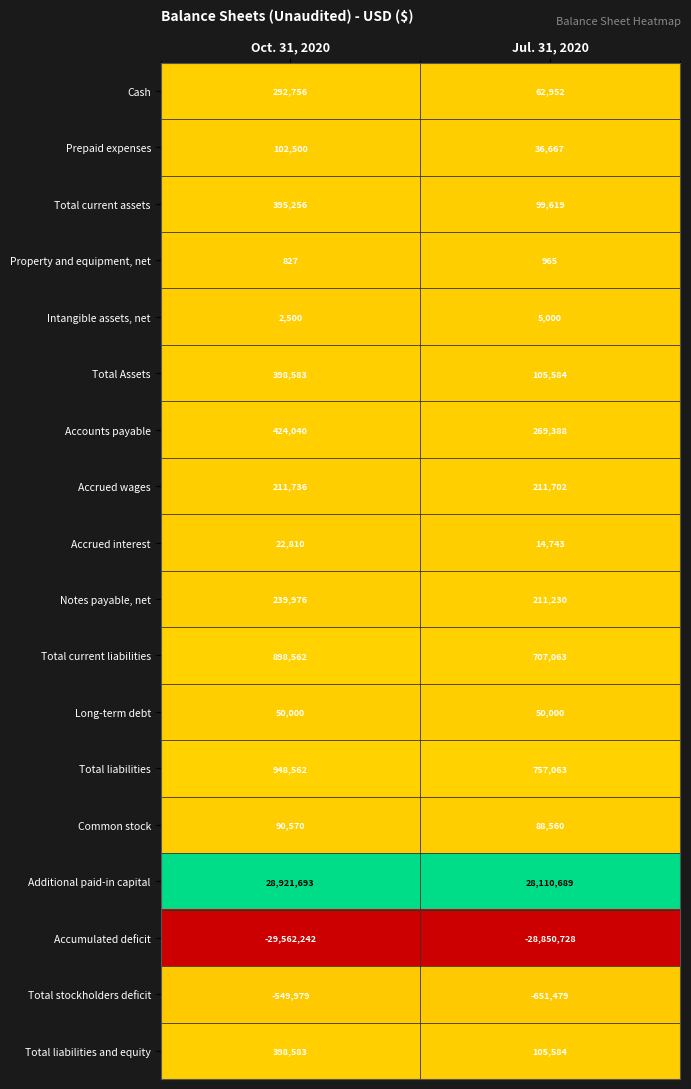

Rank the categories by Prepaid expenses value from highest to lowest.

Oct. 31, 2020, Jul. 31, 2020